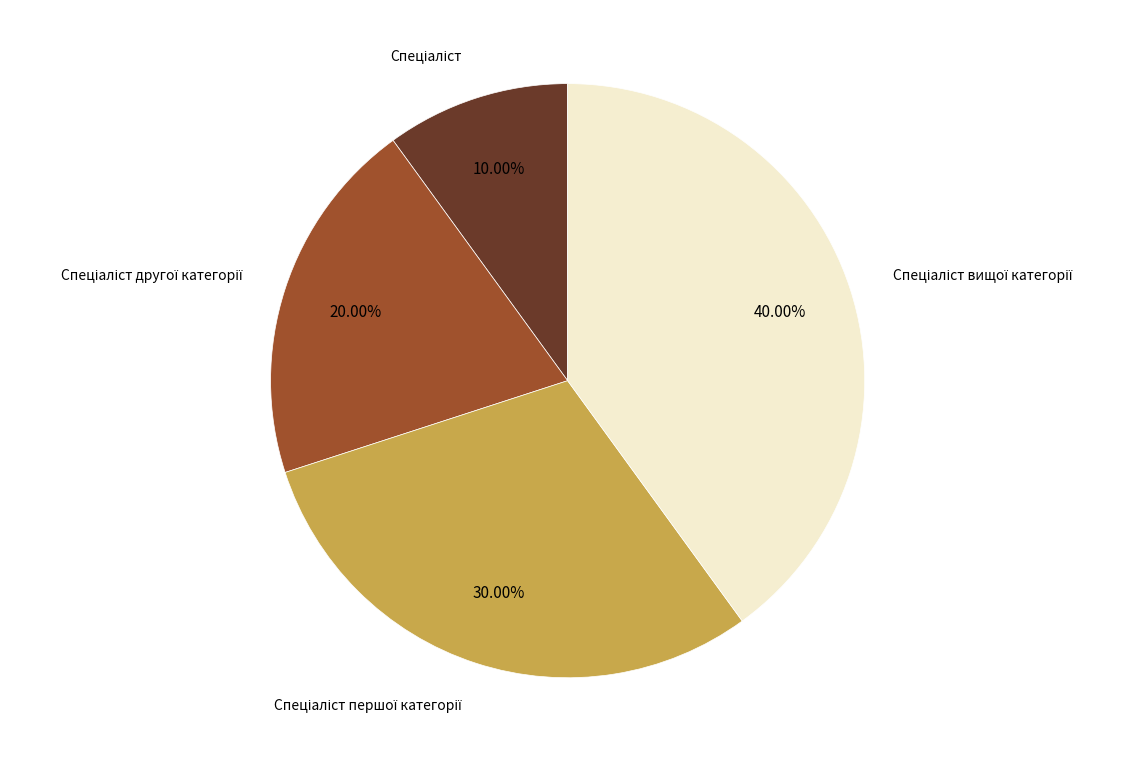

Is there any slice that represents more than half of the pie?

No